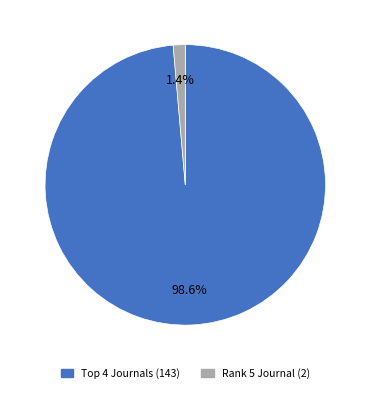

Does any single category account for the majority?

Yes